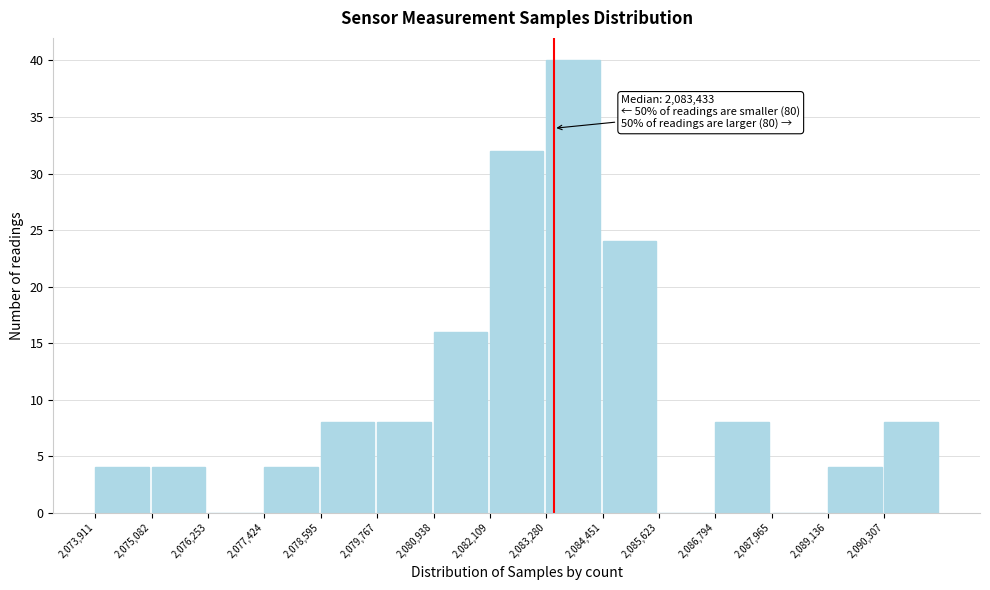

Over which range of the x-axis is the bar tallest?

2083200 to 2084400